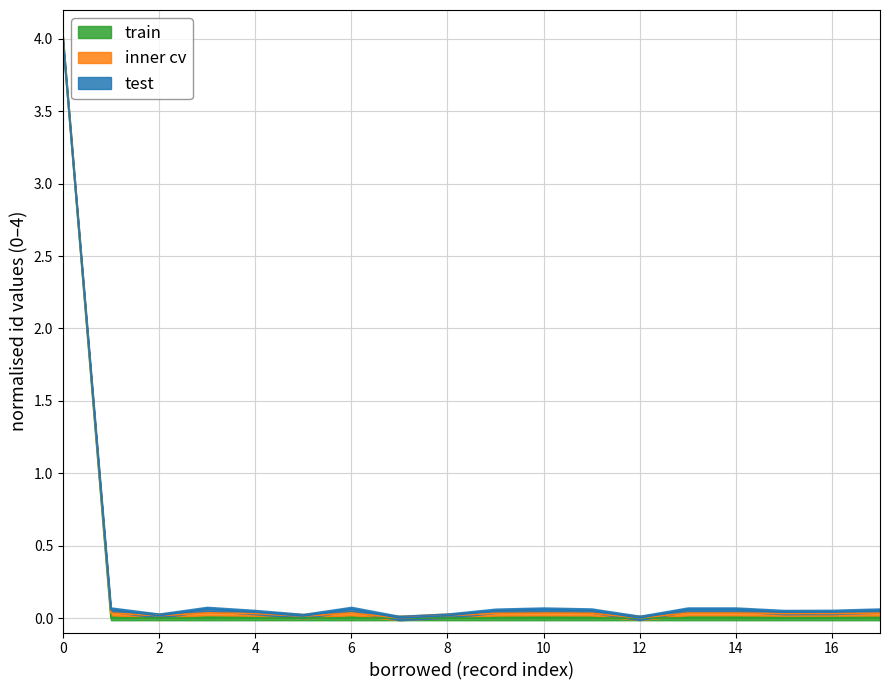

Does the chart have visible grid lines?

Yes